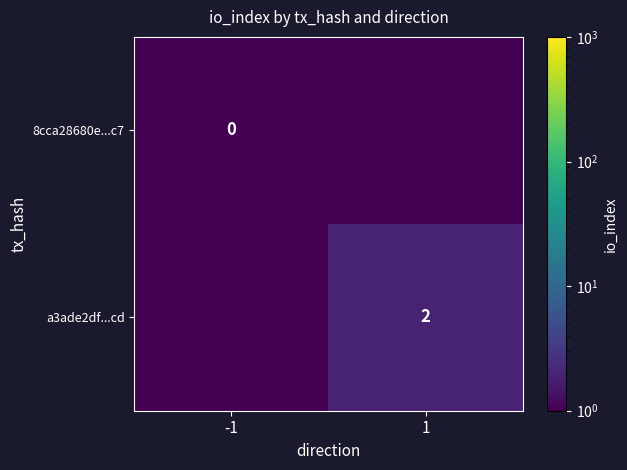

True or false: a3ade2df...cd has a value of 1.3 at 1.

False